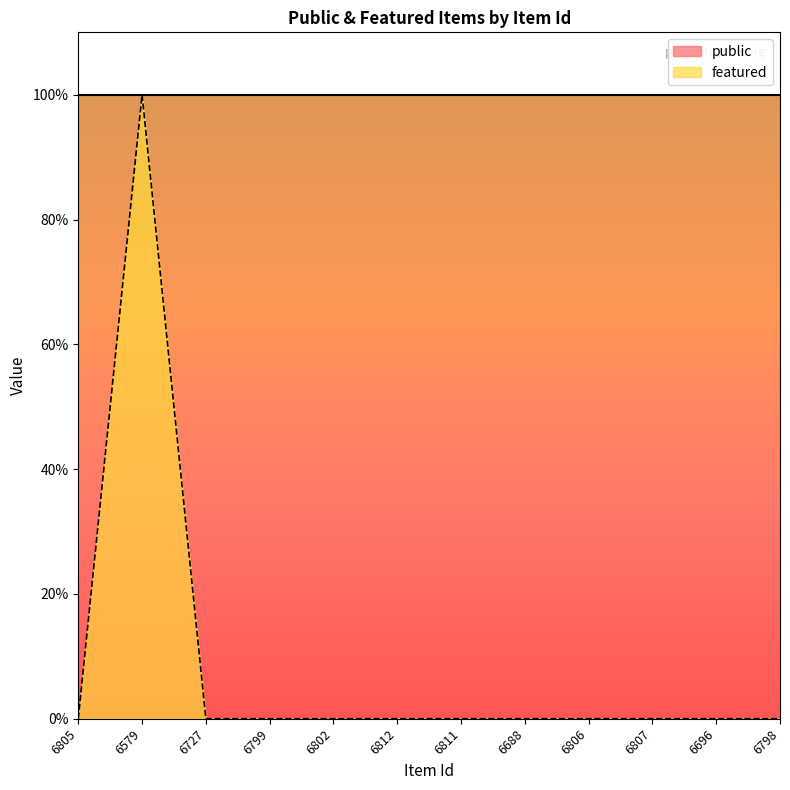

How many values are between 0 and 1?

12